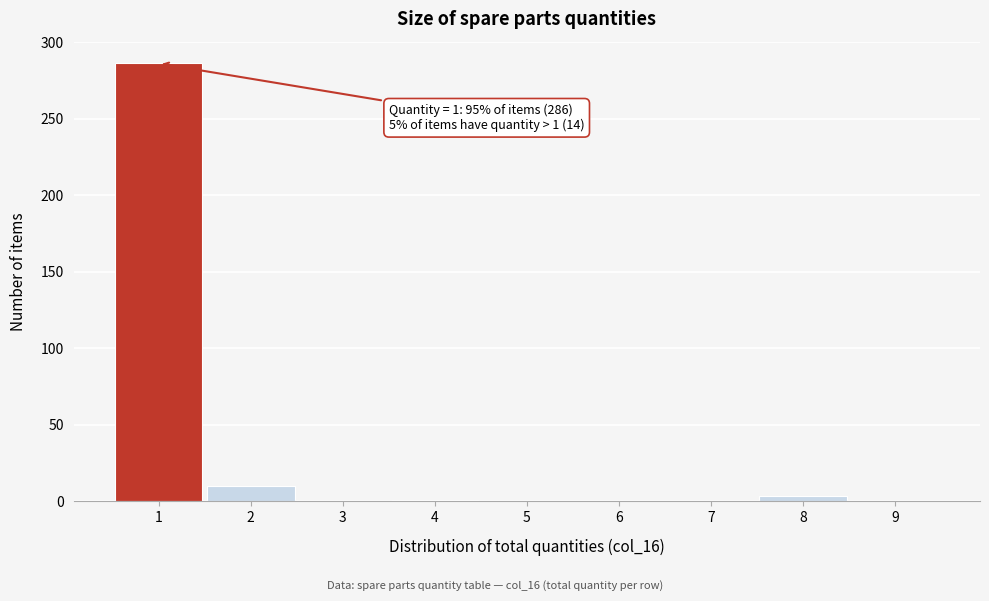

Over which range of the x-axis is the bar tallest?

0.5 to 1.5